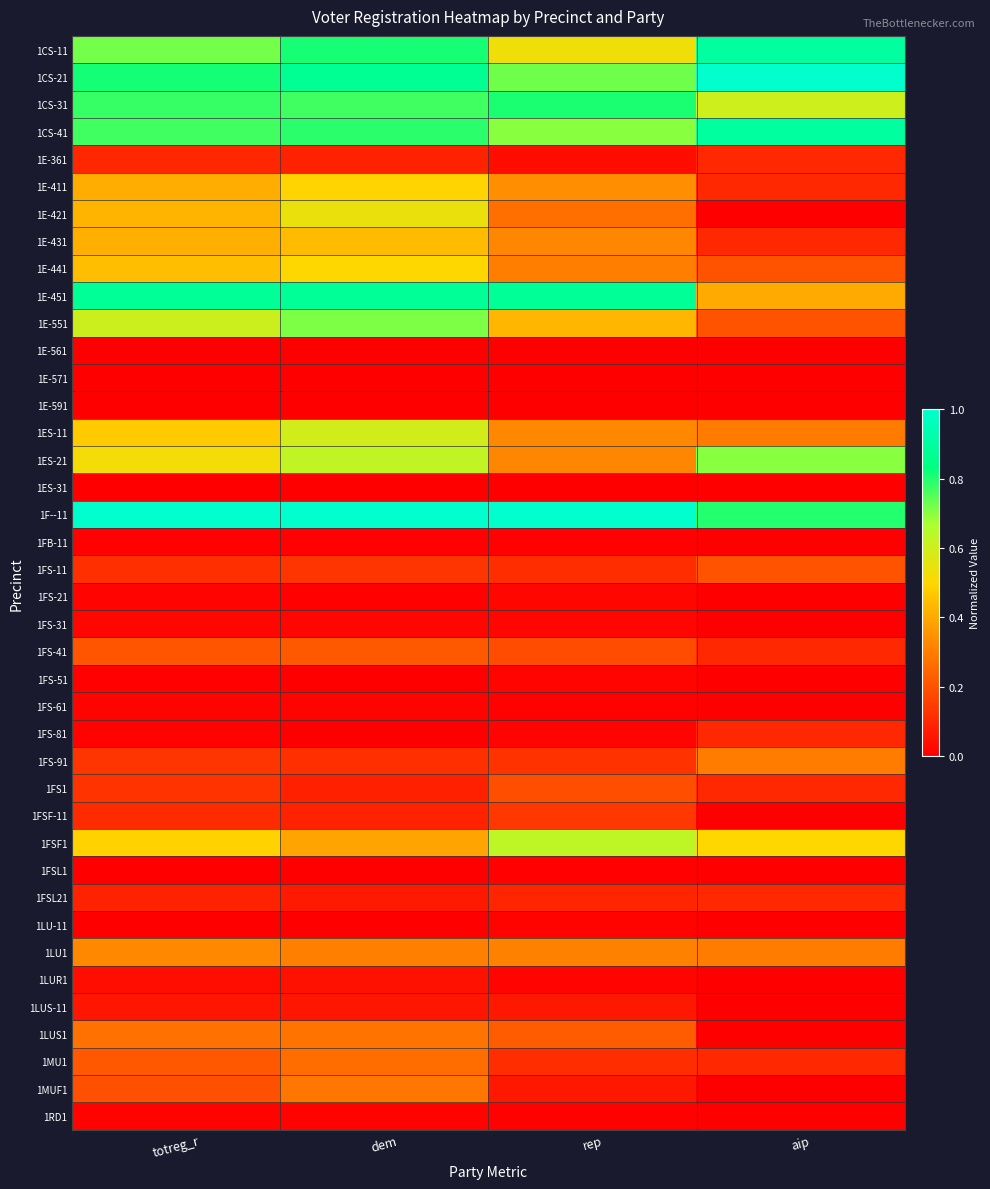

Reading left to right, list all the values displayed in this chart.

1CS-11: totreg_r=0.7	dem=0.8	rep=0.5	aip=0.9
1CS-21: totreg_r=0.8	dem=0.9	rep=0.7	aip=1.0
1CS-31: totreg_r=0.8	dem=0.8	rep=0.8	aip=0.6
1CS-41: totreg_r=0.8	dem=0.8	rep=0.7	aip=0.9
1E-361: totreg_r=0.1	dem=0.1	rep=0.0	aip=0.1
1E-411: totreg_r=0.4	dem=0.5	rep=0.3	aip=0.1
1E-421: totreg_r=0.4	dem=0.5	rep=0.3	aip=0.0
1E-431: totreg_r=0.4	dem=0.4	rep=0.3	aip=0.1
1E-441: totreg_r=0.4	dem=0.5	rep=0.3	aip=0.2
1E-451: totreg_r=0.9	dem=0.9	rep=0.9	aip=0.4
1E-551: totreg_r=0.6	dem=0.7	rep=0.4	aip=0.2
1E-561: totreg_r=0.0	dem=0.0	rep=0.0	aip=0.0
1E-571: totreg_r=0.0	dem=0.0	rep=0.0	aip=0.0
1E-591: totreg_r=0.0	dem=0.0	rep=0.0	aip=0.0
1ES-11: totreg_r=0.5	dem=0.6	rep=0.3	aip=0.3
1ES-21: totreg_r=0.5	dem=0.6	rep=0.3	aip=0.7
1ES-31: totreg_r=0.0	dem=0.0	rep=0.0	aip=0.0
1F--11: totreg_r=1.0	dem=1.0	rep=1.0	aip=0.8
1FB-11: totreg_r=0.0	dem=0.0	rep=0.0	aip=0.0
1FS-11: totreg_r=0.1	dem=0.1	rep=0.1	aip=0.2
1FS-21: totreg_r=0.0	dem=0.0	rep=0.0	aip=0.0
1FS-31: totreg_r=0.0	dem=0.0	rep=0.0	aip=0.0
1FS-41: totreg_r=0.2	dem=0.2	rep=0.2	aip=0.1
1FS-51: totreg_r=0.0	dem=0.0	rep=0.0	aip=0.0
1FS-61: totreg_r=0.0	dem=0.0	rep=0.0	aip=0.0
1FS-81: totreg_r=0.0	dem=0.0	rep=0.0	aip=0.1
1FS-91: totreg_r=0.1	dem=0.1	rep=0.1	aip=0.3
1FS1: totreg_r=0.1	dem=0.1	rep=0.2	aip=0.1
1FSF-11: totreg_r=0.1	dem=0.1	rep=0.1	aip=0.0
1FSF1: totreg_r=0.5	dem=0.4	rep=0.6	aip=0.5
1FSL1: totreg_r=0.0	dem=0.0	rep=0.0	aip=0.0
1FSL21: totreg_r=0.1	dem=0.1	rep=0.1	aip=0.1
1LU-11: totreg_r=0.0	dem=0.0	rep=0.0	aip=0.0
1LU1: totreg_r=0.3	dem=0.3	rep=0.3	aip=0.3
1LUR1: totreg_r=0.0	dem=0.0	rep=0.0	aip=0.0
1LUS-11: totreg_r=0.1	dem=0.1	rep=0.1	aip=0.0
1LUS1: totreg_r=0.3	dem=0.3	rep=0.2	aip=0.0
1MU1: totreg_r=0.2	dem=0.3	rep=0.1	aip=0.1
1MUF1: totreg_r=0.2	dem=0.3	rep=0.1	aip=0.0
1RD1: totreg_r=0.0	dem=0.0	rep=0.0	aip=0.0